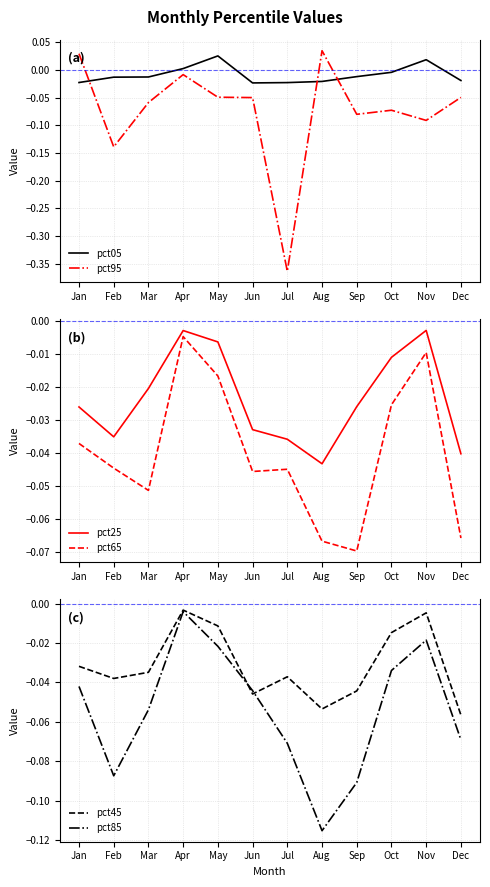

Where is pct85 nearest to the value 0?

Apr